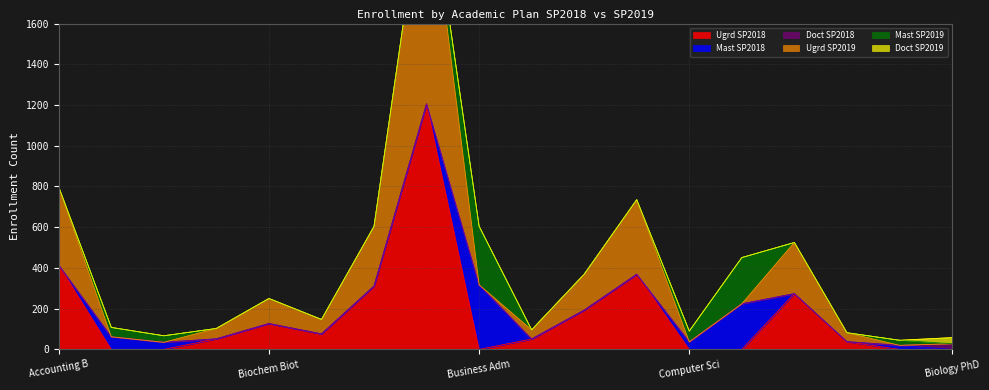

Which series has the largest total across all categories?

Ugrd SP2018